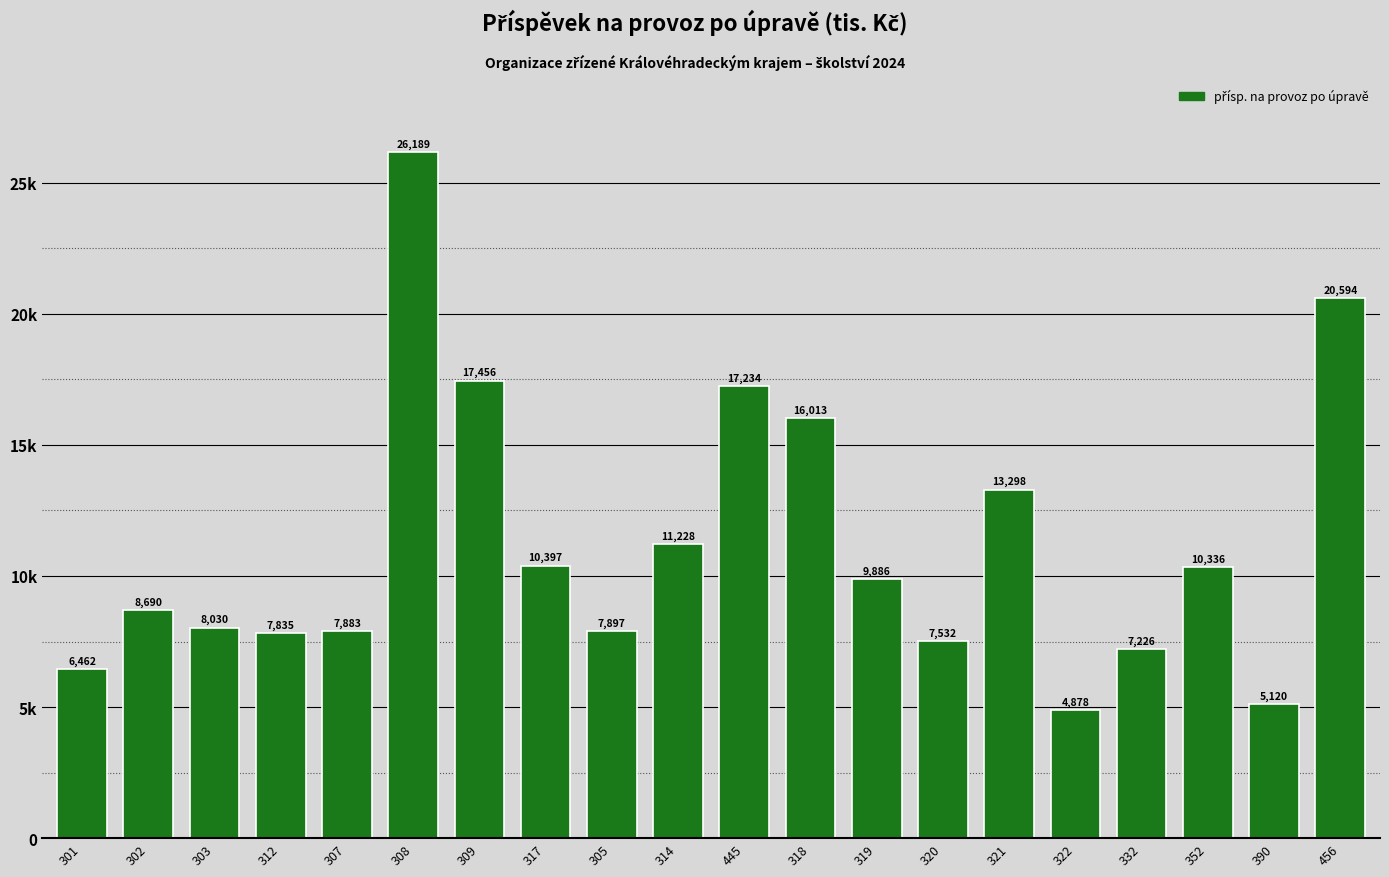

Reading right to left, extract all data points from this chart.

456=20594.1	390=5120.4	352=10336.5	332=7225.5	322=4878.5	321=13297.6	320=7531.8	319=9886.1	318=16013.1	445=17233.6	314=11227.9	305=7897.3	317=10396.5	309=17455.7	308=26188.8	307=7883.4	312=7835.3	303=8030.2	302=8690.2	301=6462.2